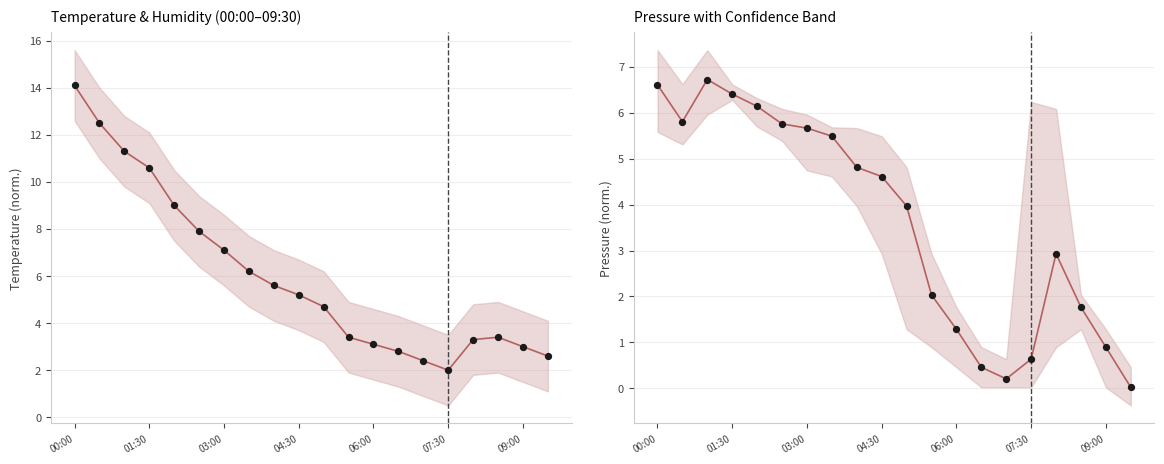

At which category is the sum across all series the highest?

00:00